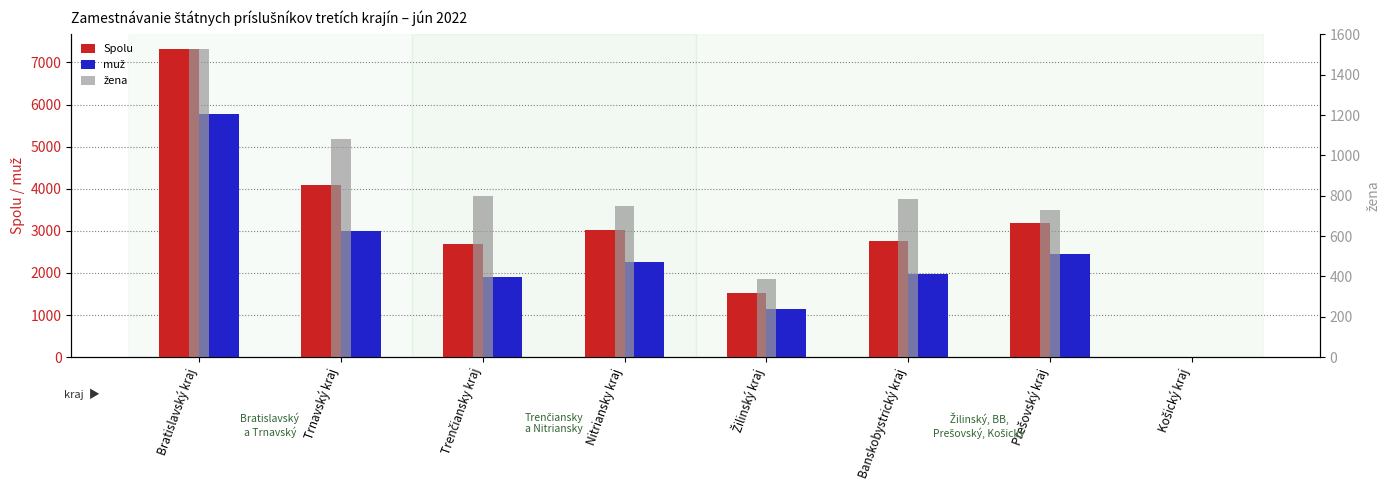

List the labels in order of muž value, largest first.

Bratislavský kraj, Trnavský kraj, Prešovský kraj, Nitriansky kraj, Banskobystrický kraj, Trenčiansky kraj, Žilinský kraj, Košický kraj